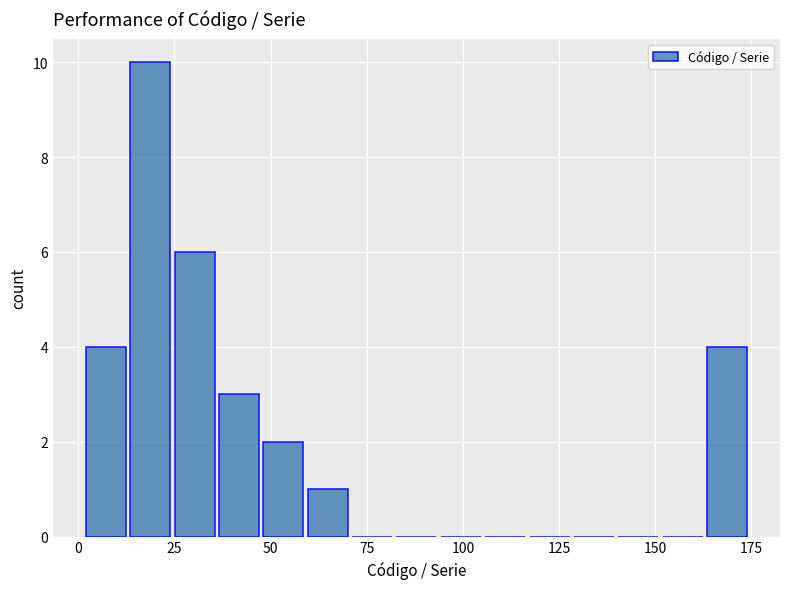

Around what value on the x-axis is the tallest bar? Give the approximate position of its centre, as read against the axis.

20